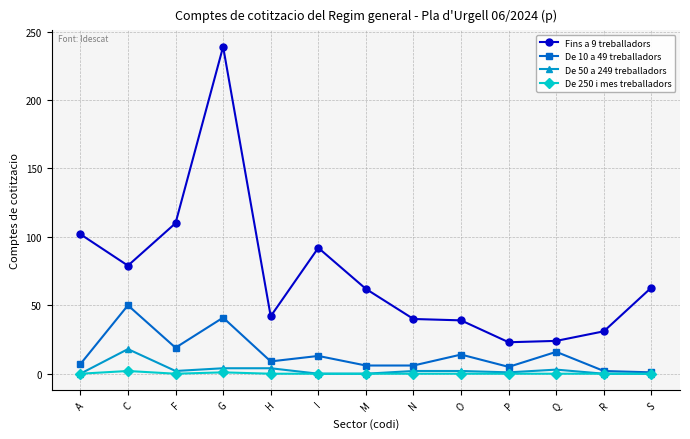

At which category does De 50 a 249 treballadors reach its first local peak?

C